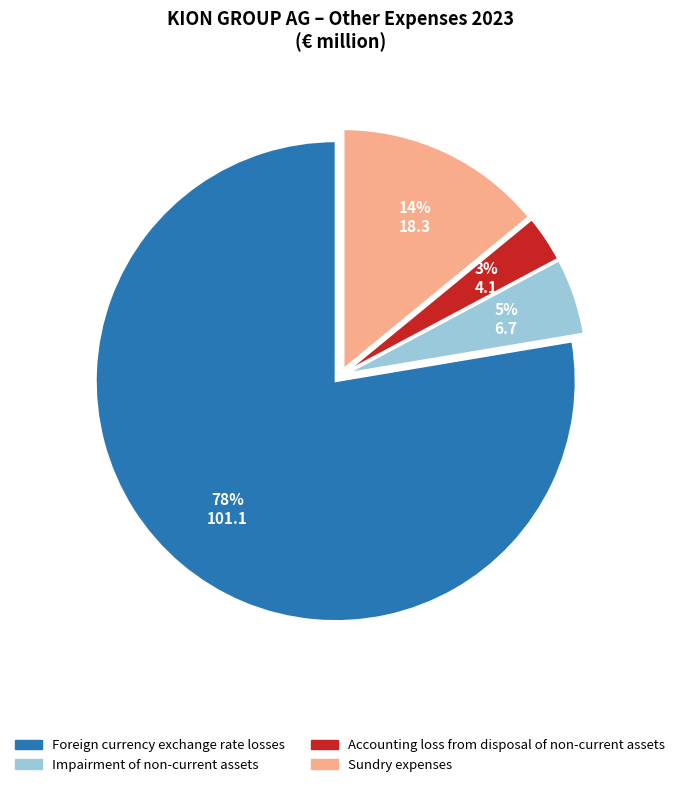

Combined, do Accounting loss from disposal of non-current assets and Impairment of non-current assets account for over 50%?

No